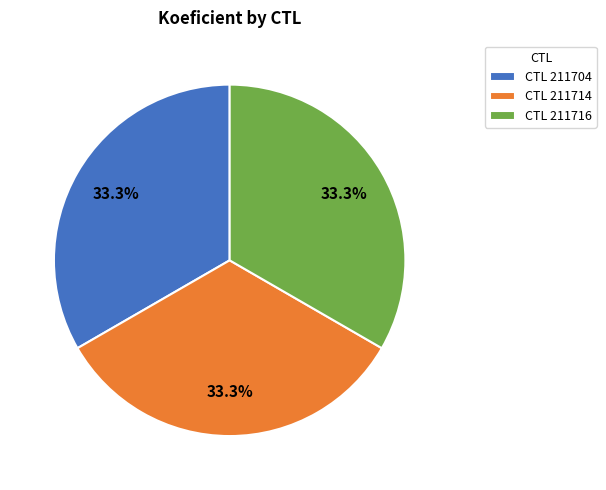

Combined, do CTL 211716 and CTL 211704 account for over 50%?

Yes